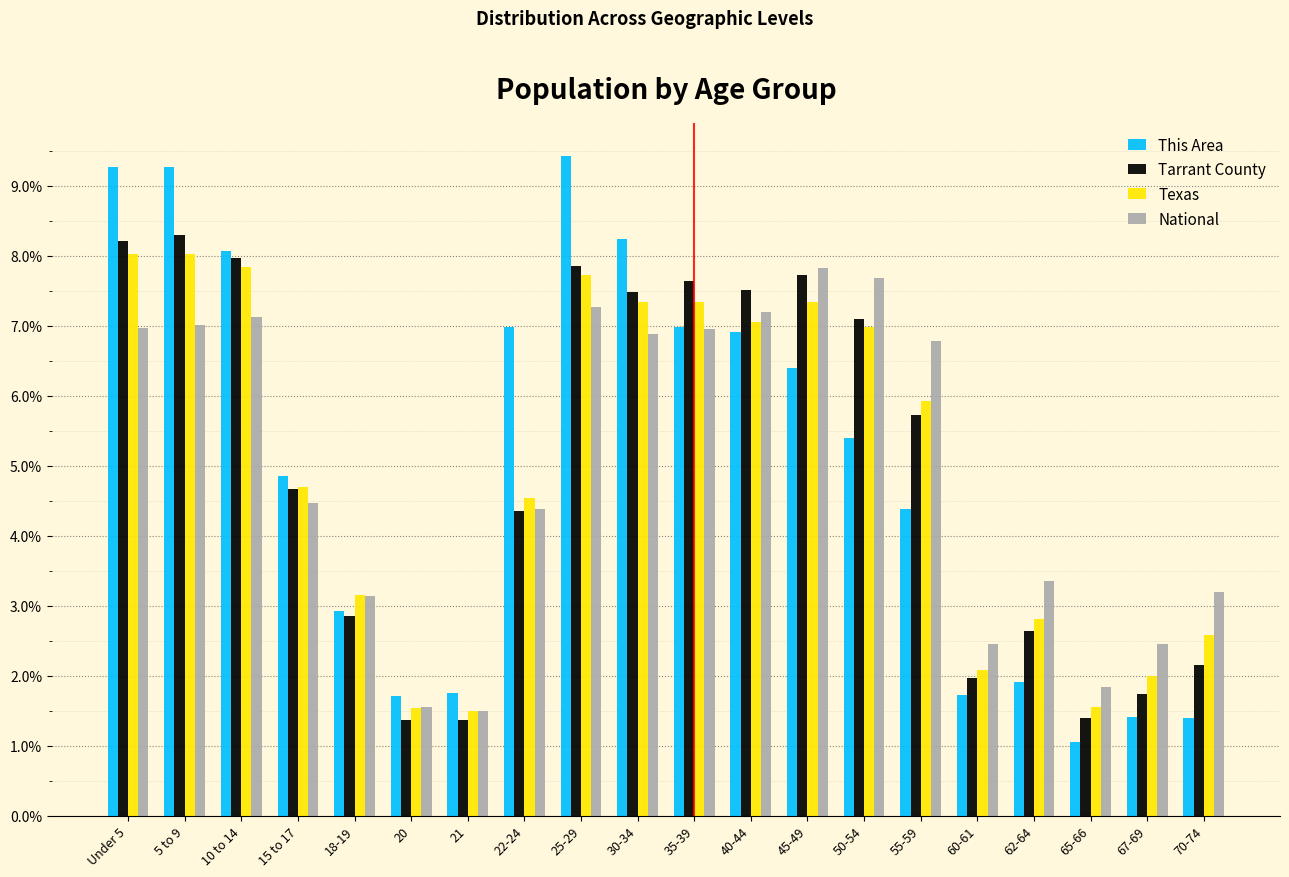

What is the minimum value shown in the chart?

1.1